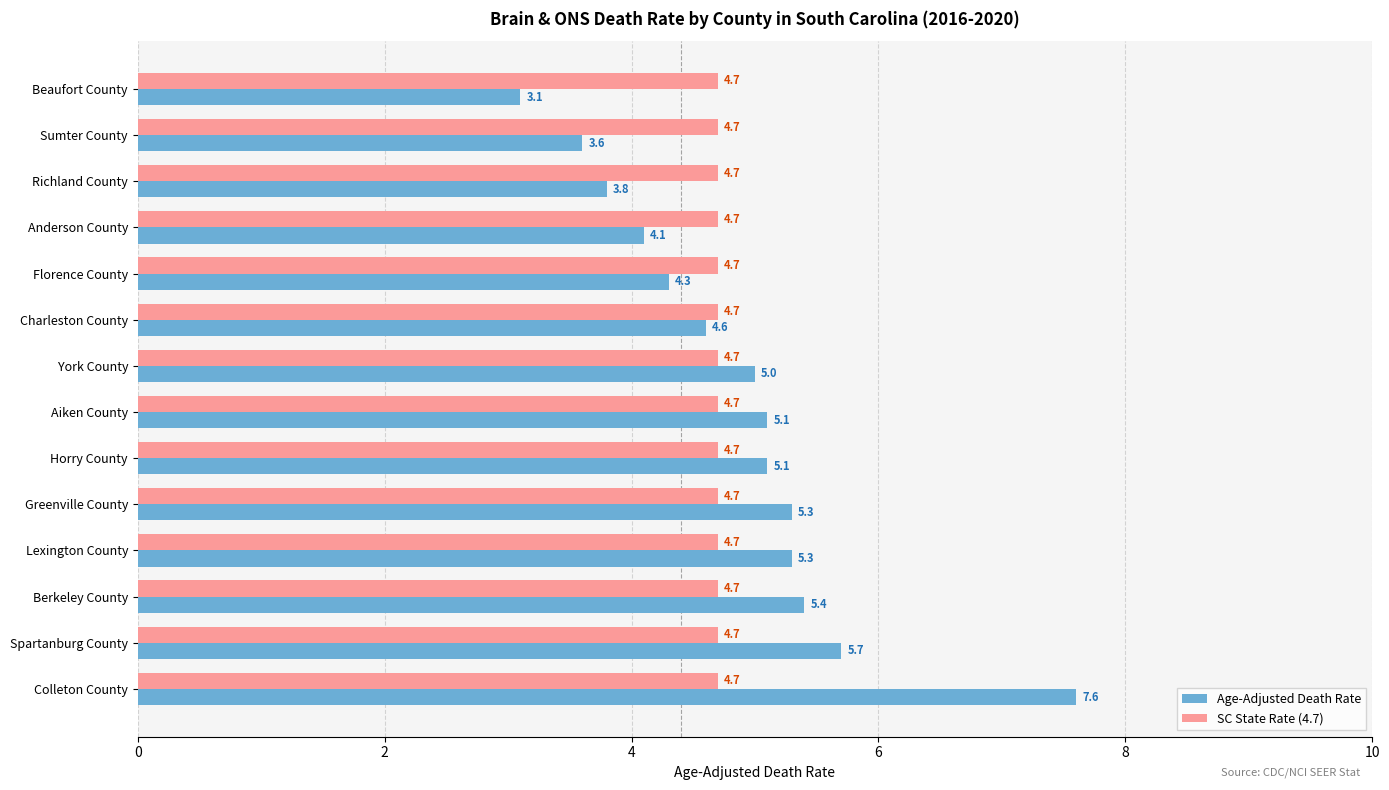

List the series in order of their peak value, lowest first.

SC State Rate (4.7), Age-Adjusted Death Rate